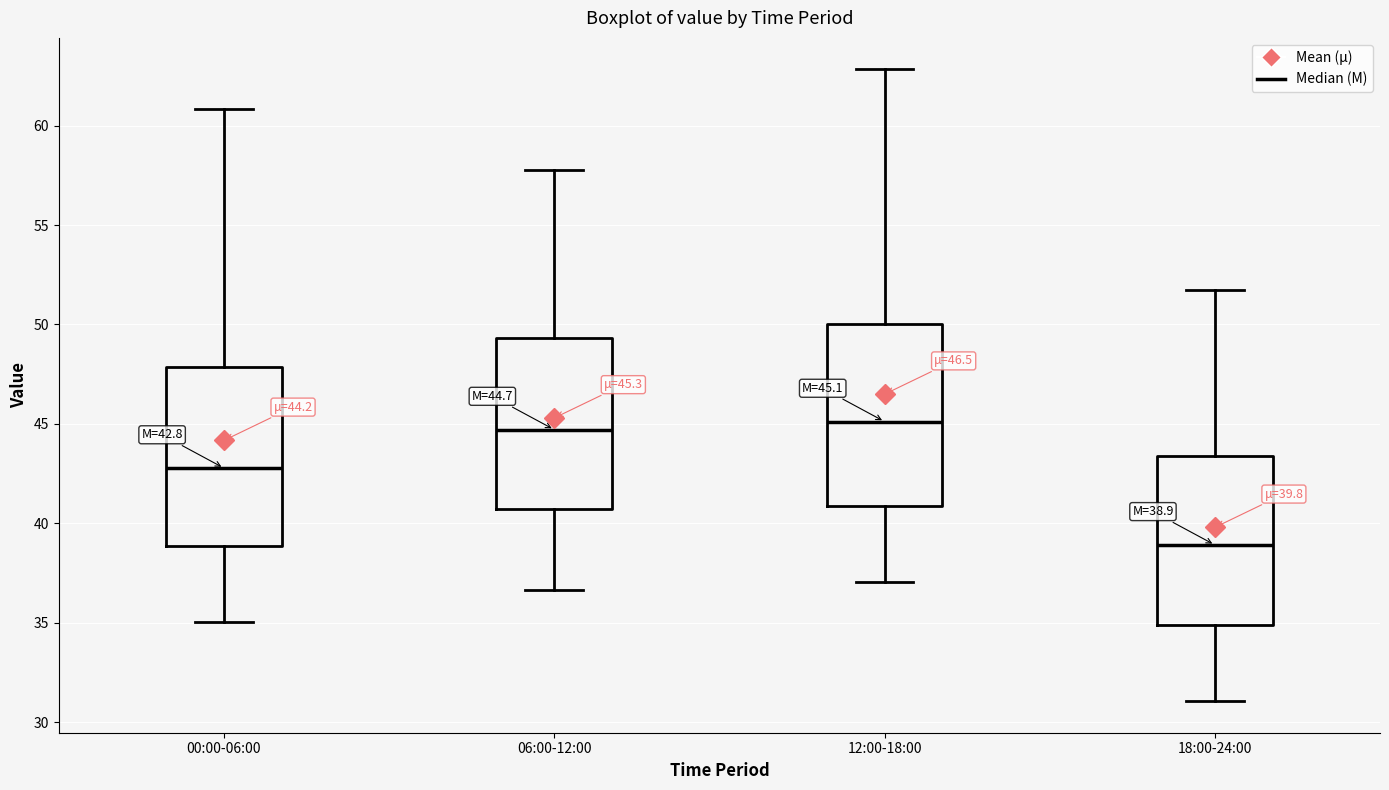

Which box's median line is the lowest?

18:00-24:00